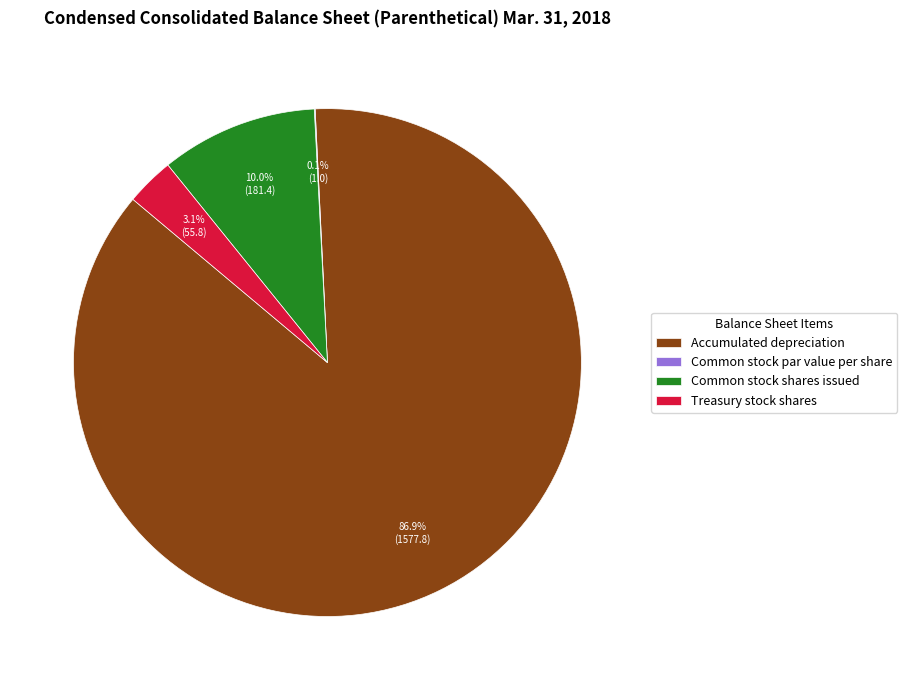

To the nearest percent, what portion does Accumulated depreciation represent?

87%